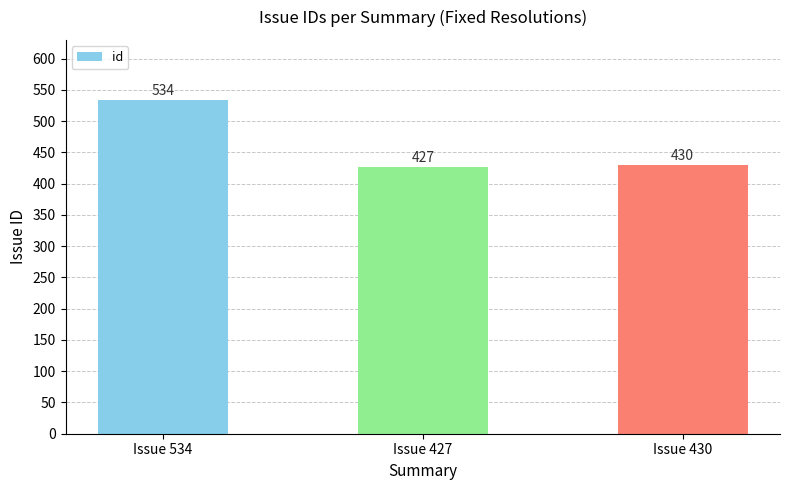

Rank the categories by value from highest to lowest.

Issue 534, Issue 430, Issue 427